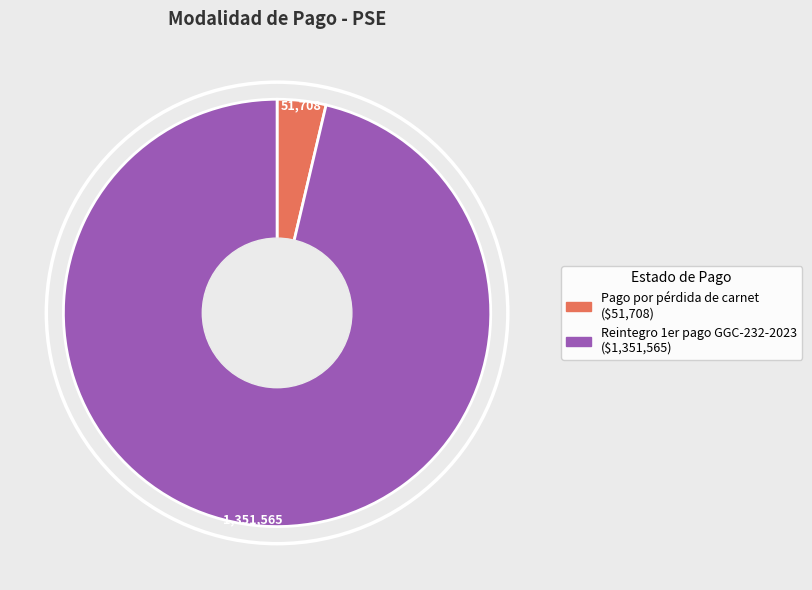

Do Reintegro 1er pago GGC-232-2023 and Pago por pérdida de carnet together represent more than half of the pie?

Yes